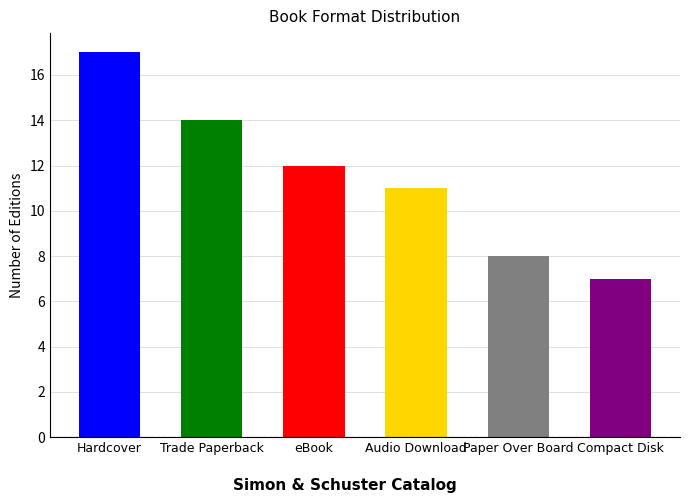

Reading left to right, list all the values displayed in this chart.

17	14	12	11	8	7